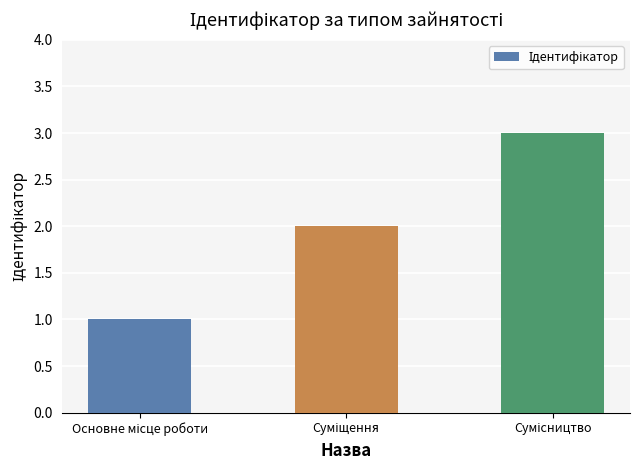

What is the sum of all values?

6